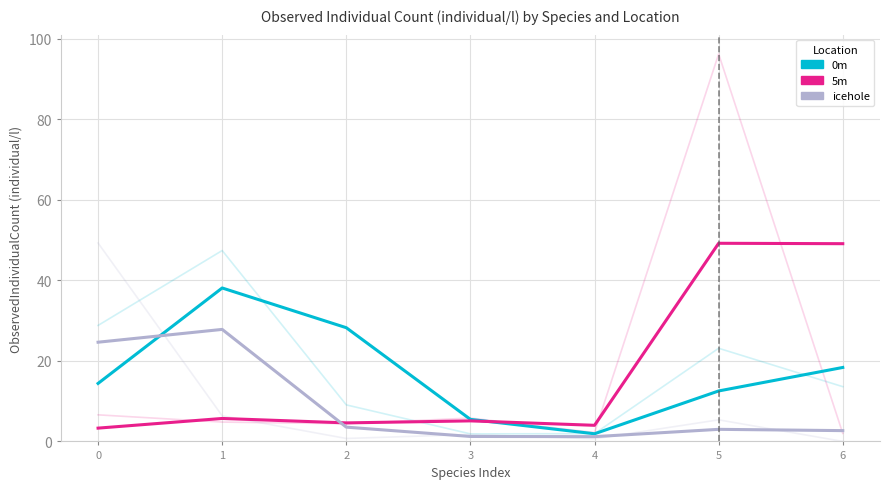

Which series has the largest total across all categories?

5m